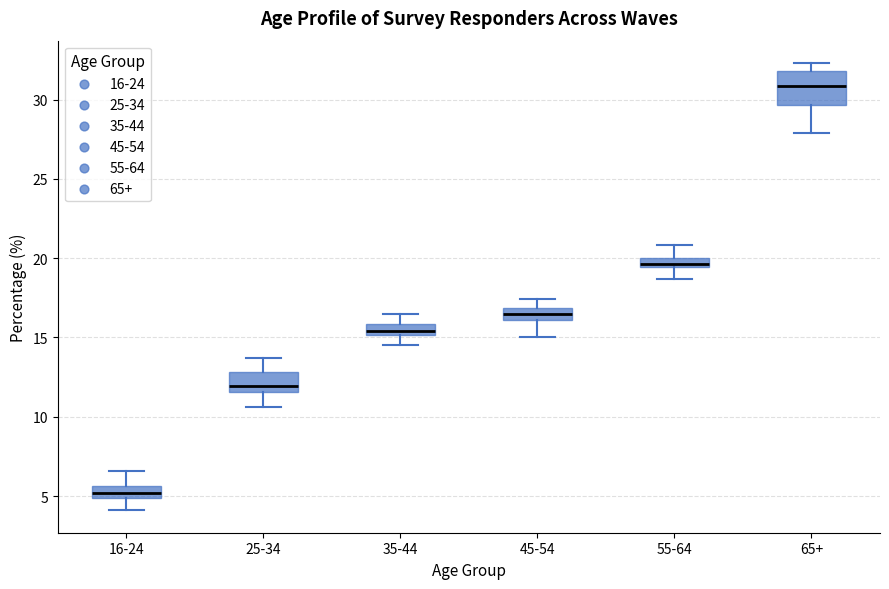

Where is the upper edge of the box for 16-24 on the y-axis? The values are not printed on the chart, so give them approximately, as read against the axis.

5.5